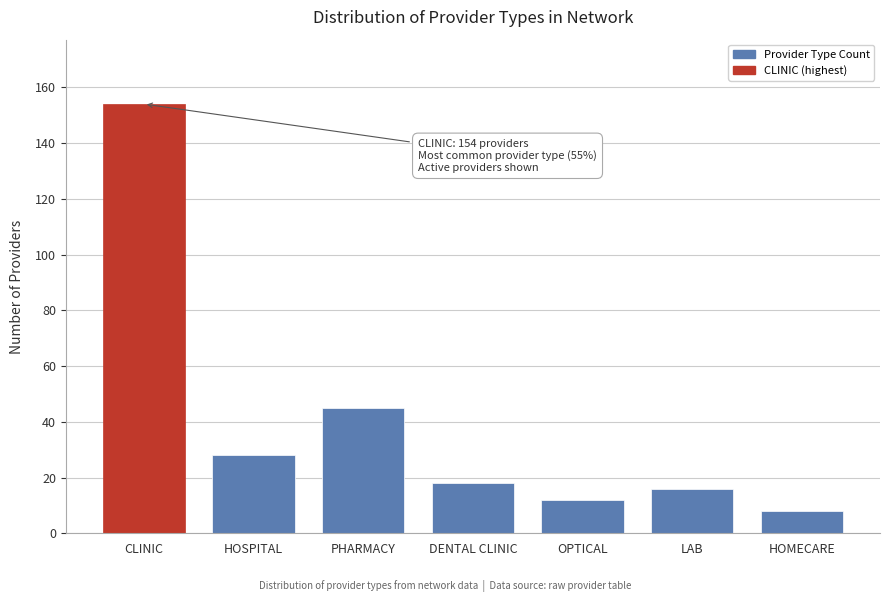

Reading left to right, transcribe all the data shown in this chart.

CLINIC=154	HOSPITAL=28	PHARMACY=45	DENTAL CLINIC=18	OPTICAL=12	LAB=16	HOMECARE=8